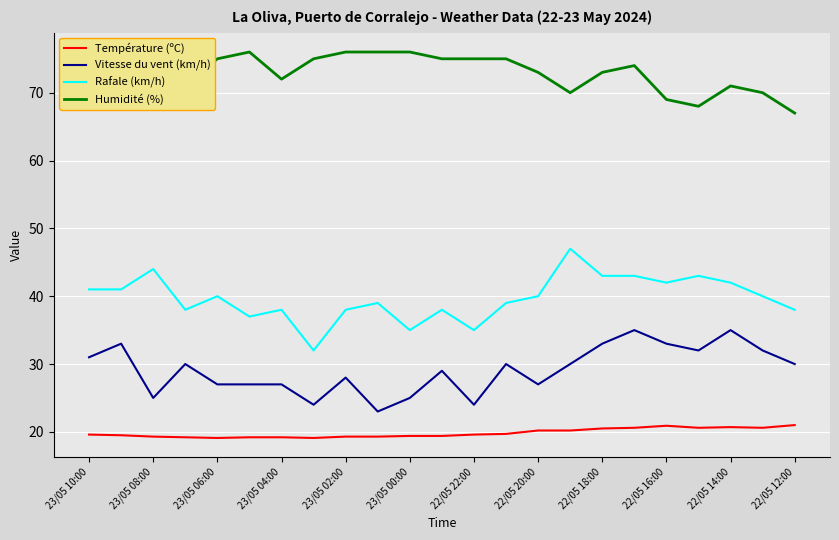

What is the maximum value for Température (ºC)?

21.0